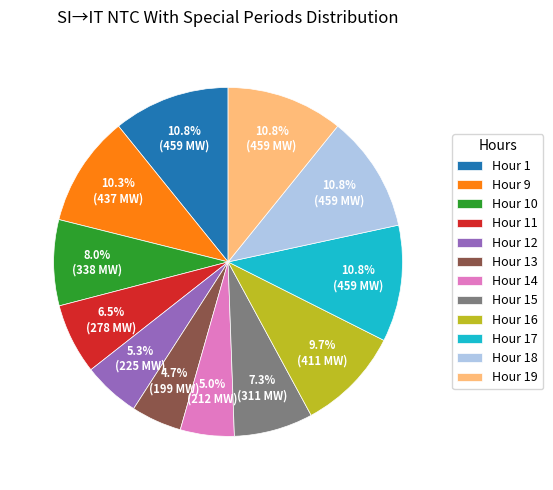

Is there a majority slice in this chart?

No